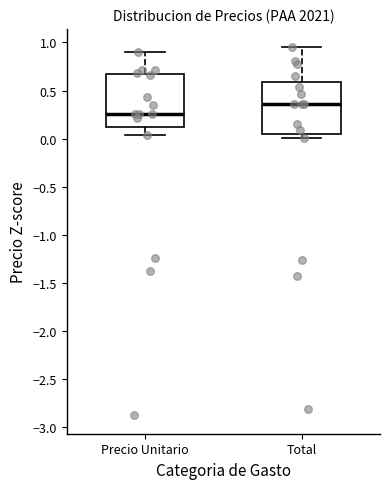

Reading left to right, read every box against the y-axis: the position of its median line, the range the box covers, and the ends of its whiskers. The values are not printed on the chart, so give them approximately, as read against the axis.

Precio Unitario: median 0.25, box 0.10 to 0.65, whiskers 0.05 to 0.90
Total: median 0.35, box 0.05 to 0.60, whiskers 0.00 to 0.95